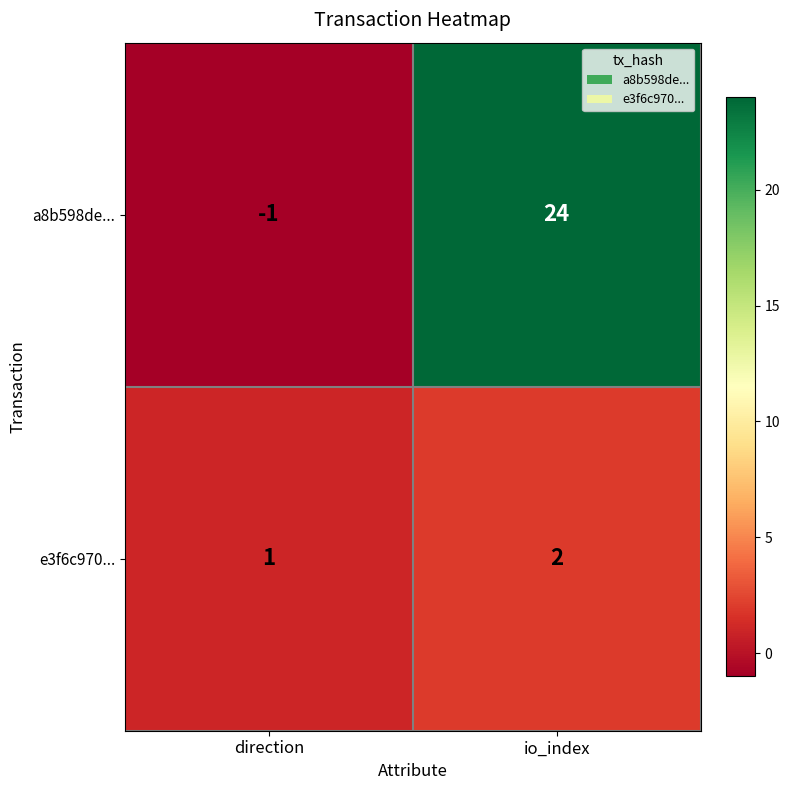

Where is e3f6c970... nearest to the value 1?

direction